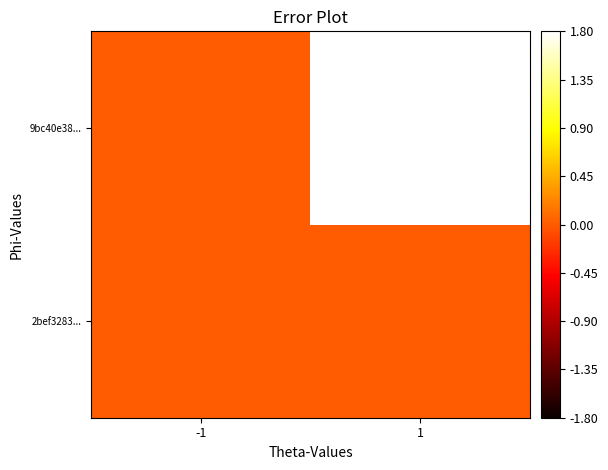

Which series has the largest range (max minus min)?

9bc40e38...